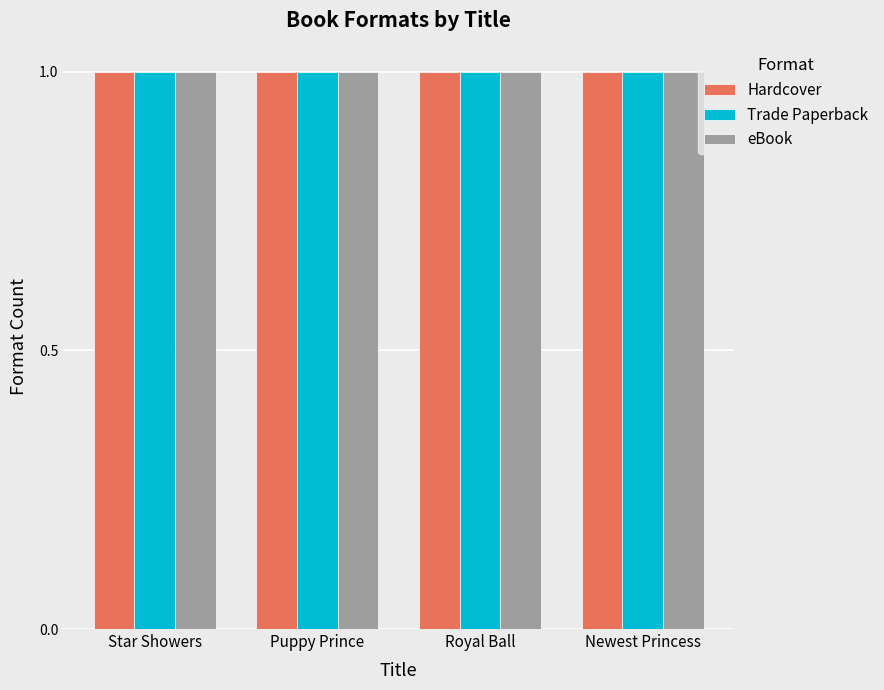

At Royal Ball, list the series in order from largest to smallest.

Hardcover, Trade Paperback, eBook